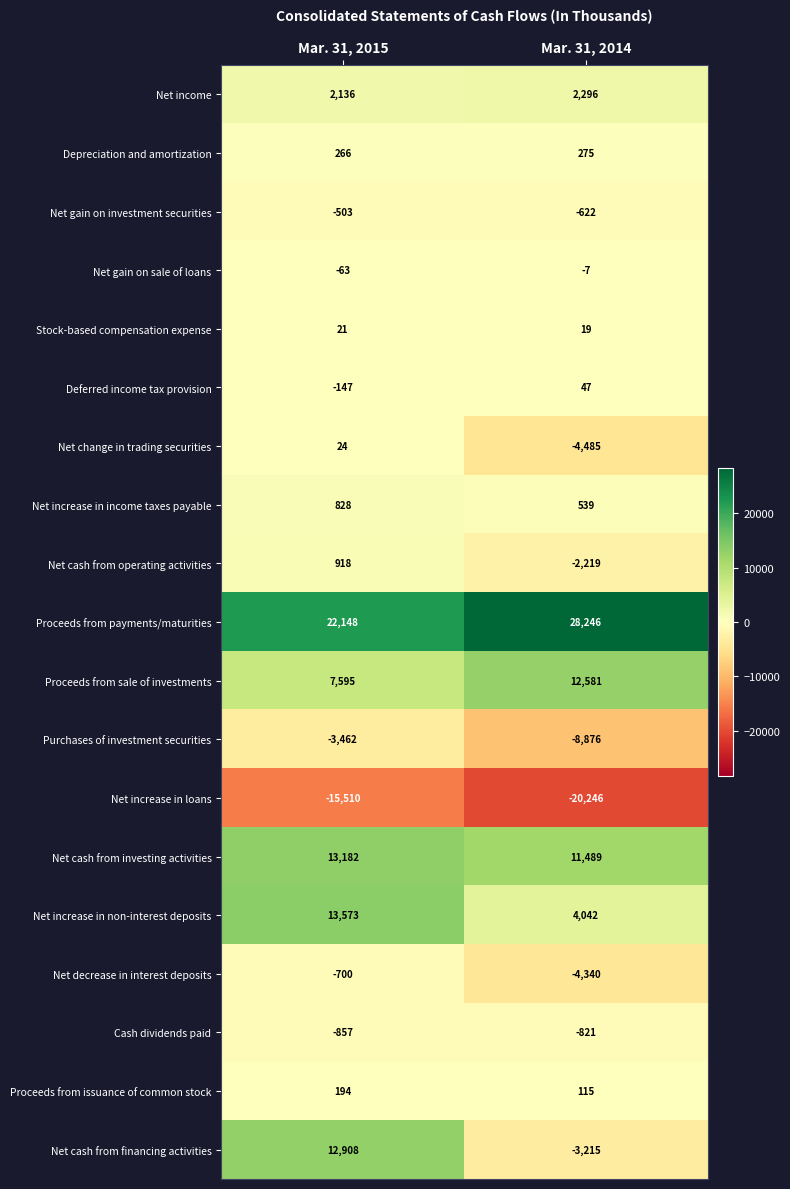

What is the sum of the Proceeds from issuance of common stock values at Mar. 31, 2014 and Mar. 31, 2015?

309